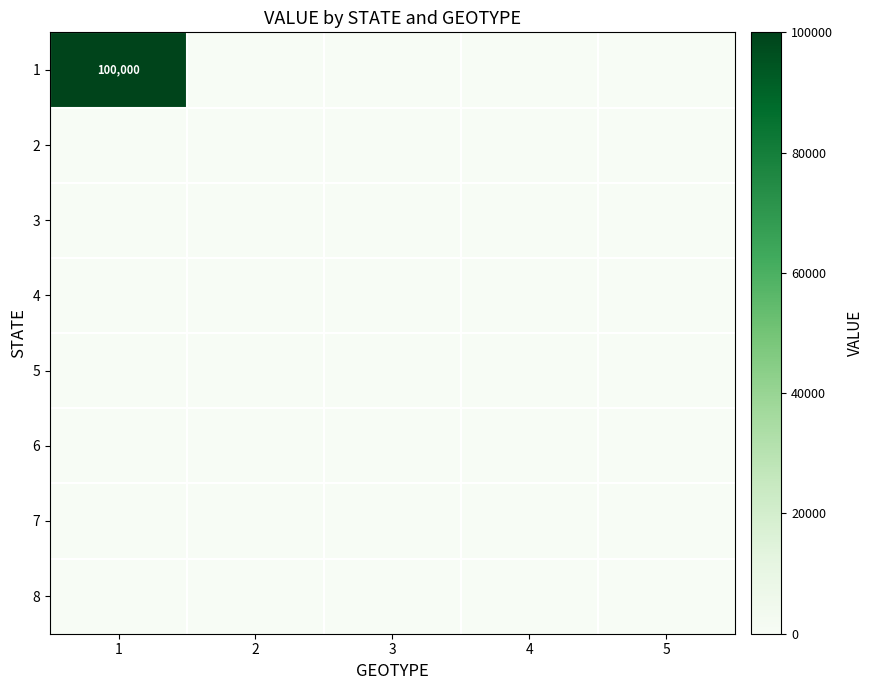

Which category has the lowest value in the 4 series?

1